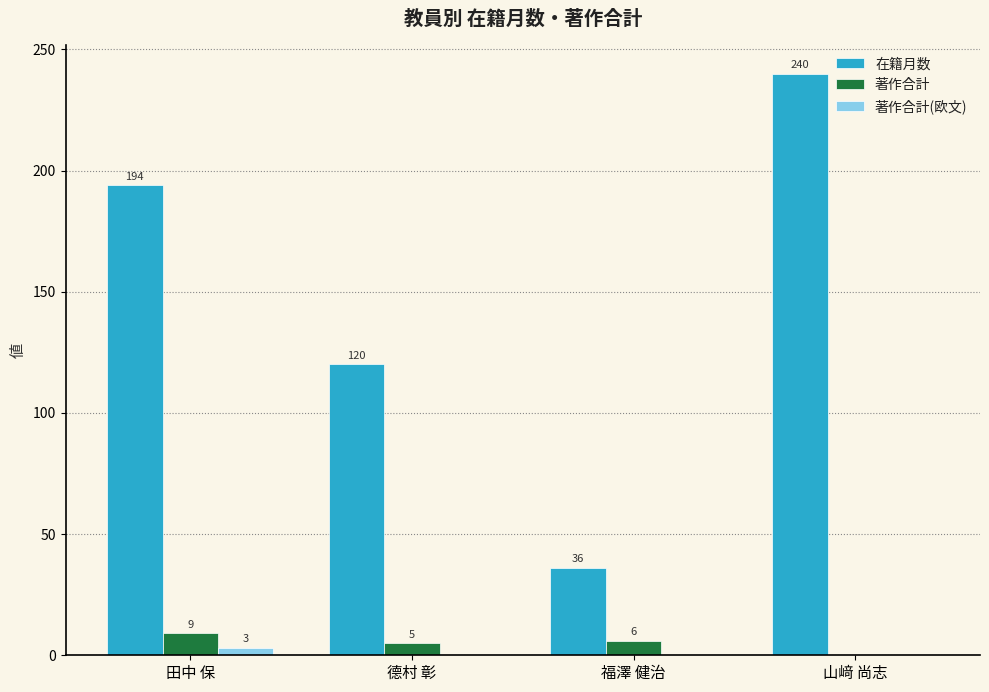

What is the approximate value of 著作合計(欧文) at 田中 保?

3